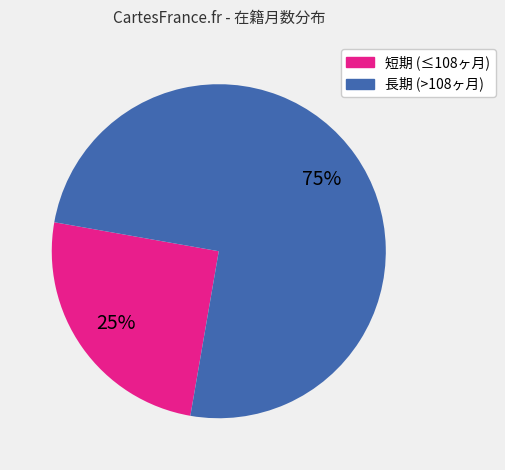

To the nearest percent, what is the difference between the largest and smallest slice percentages?

50%